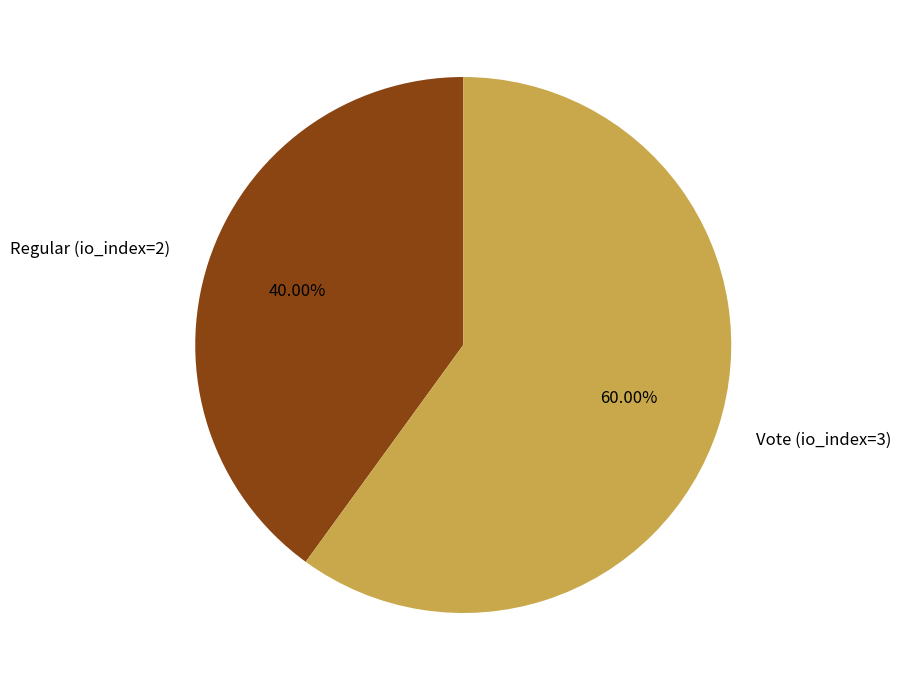

Does any single category account for the majority?

Yes